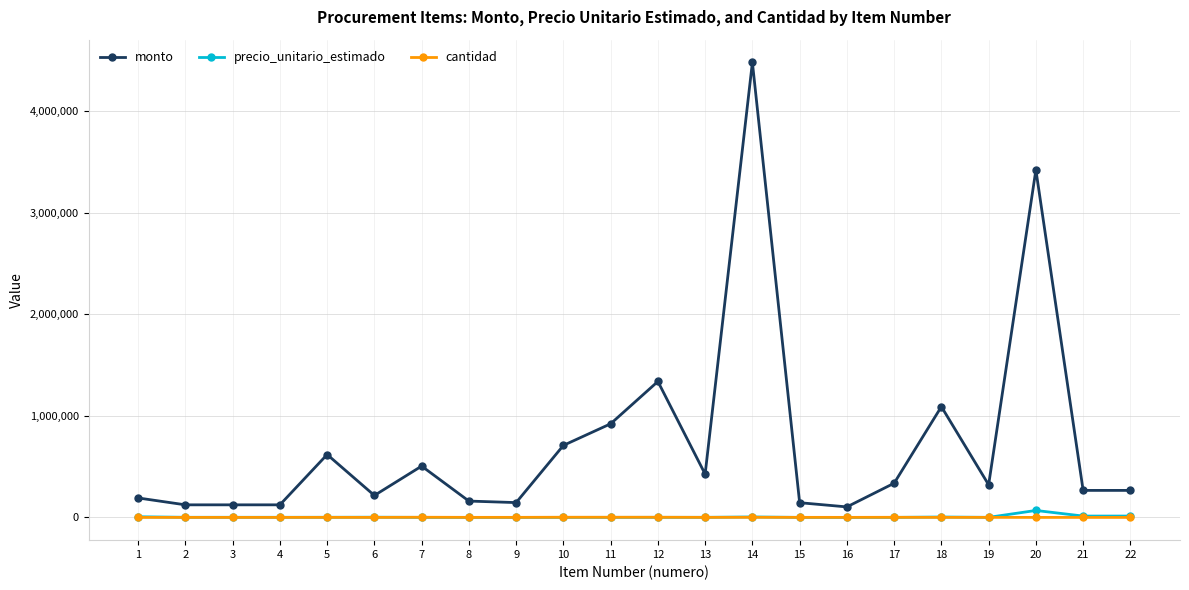

True or false: monto and cantidad intersect in this chart.

False